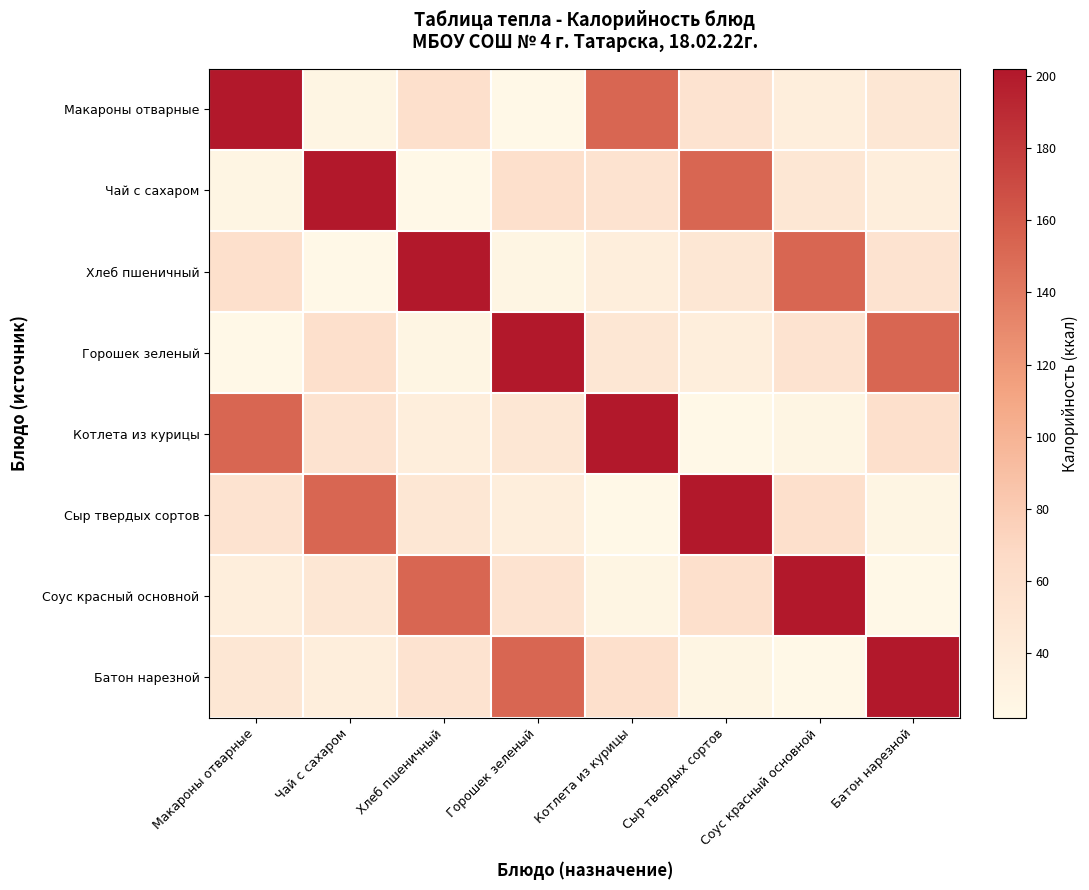

How many values in the Батон нарезной series are below 53?

4